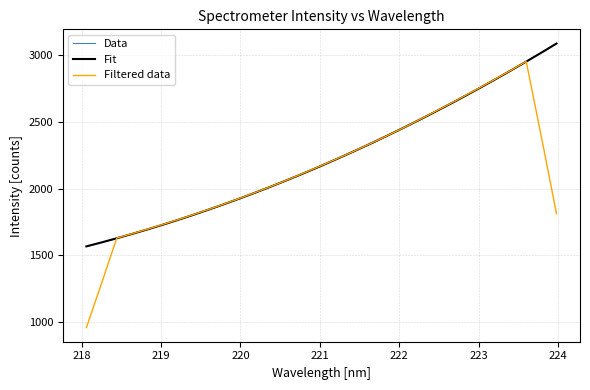

Which series has the largest range (max minus min)?

Filtered data